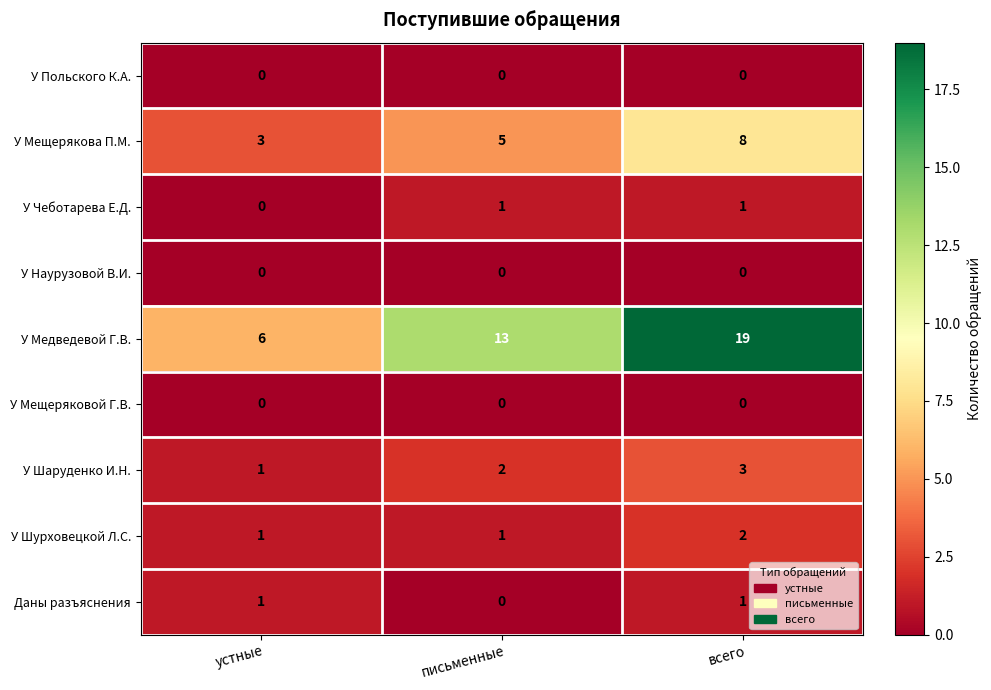

Which series changed the most between устные and всего?

У Медведевой Г.В.